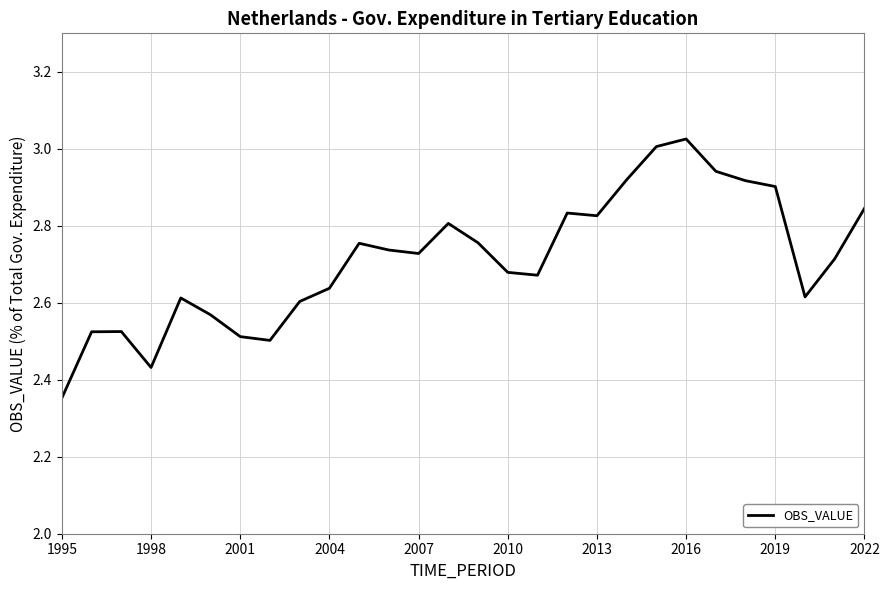

What is the difference between the maximum and minimum values?

0.7